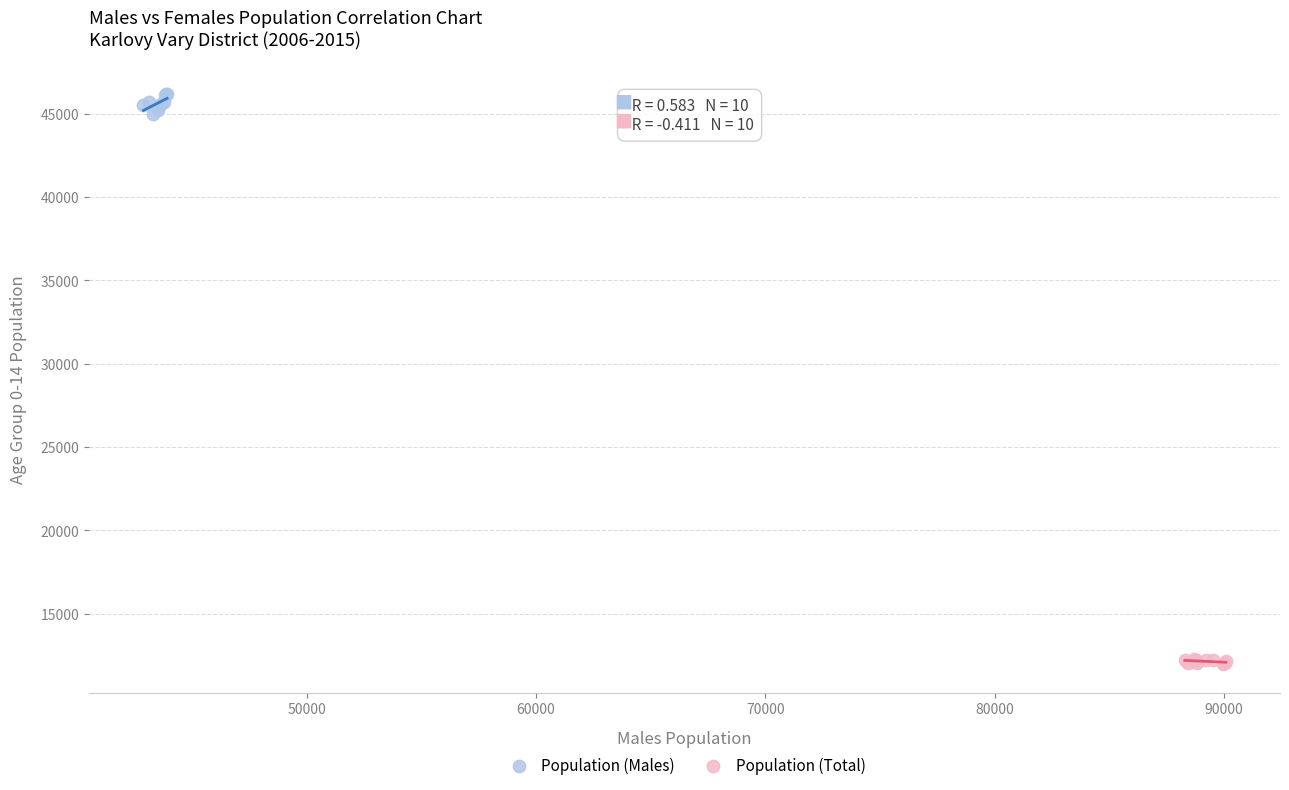

Which series contains the highest Y value?

Population (Males)